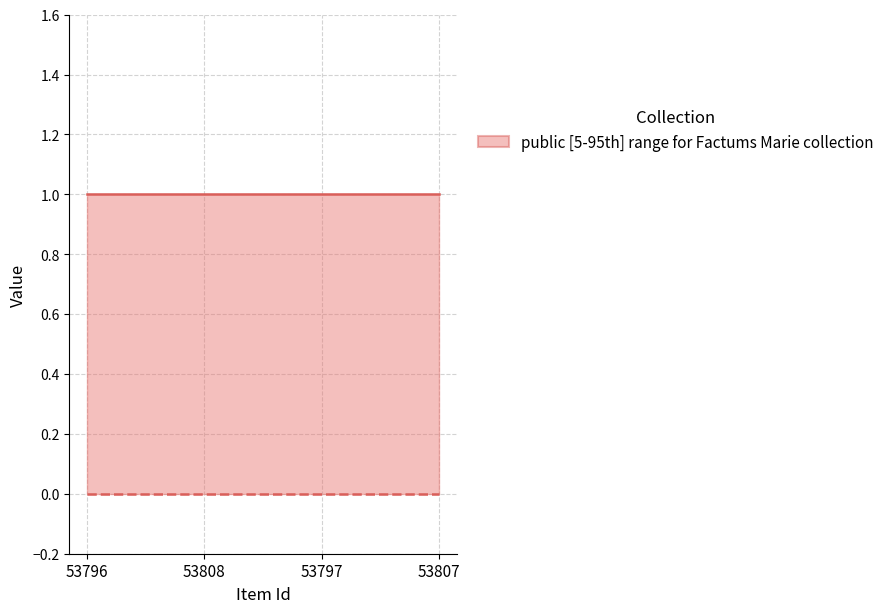

Reading left to right, transcribe all the data shown in this chart.

public: 53796=1	53808=1	53797=1	53807=1
featured: 53796=0	53808=0	53797=0	53807=0